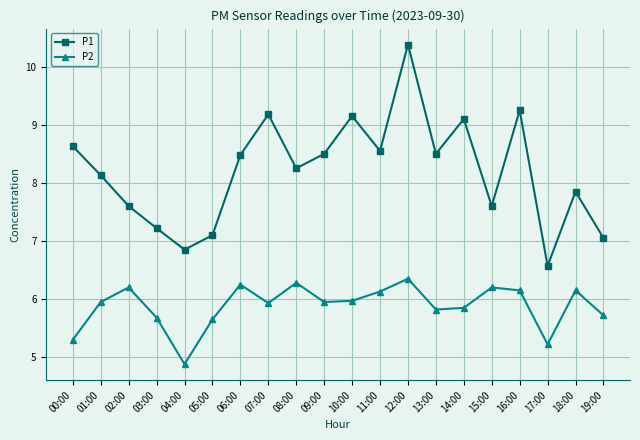

Which series changed the most between 06:00 and 19:00?

P1